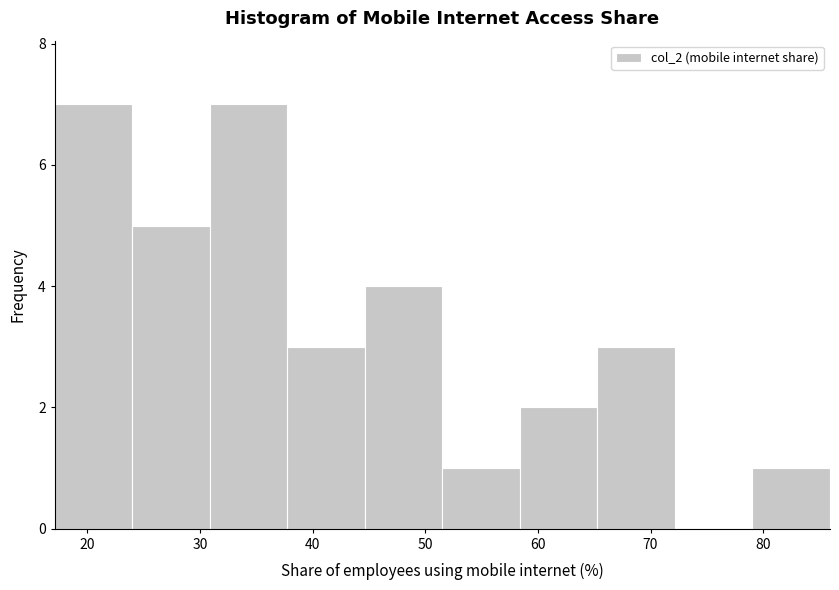

Reading left to right, transcribe this chart: for each bar, give the range it covers on the x-axis and its height. Neither the bar edges nor the heights are printed on the chart, so give them approximately, as read against the axes.

17 to 24: 7
24 to 31: 5
31 to 38: 7
38 to 45: 3
45 to 52: 4
52 to 58: 1
58 to 65: 2
65 to 72: 3
72 to 79: 0
79 to 86: 1